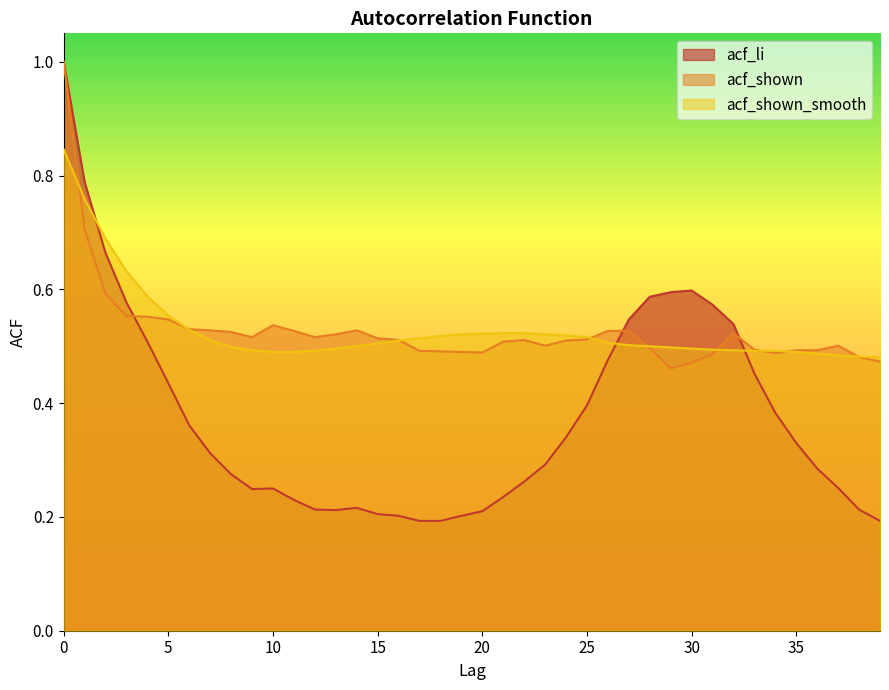

Where is the first local minimum for acf_li?

9